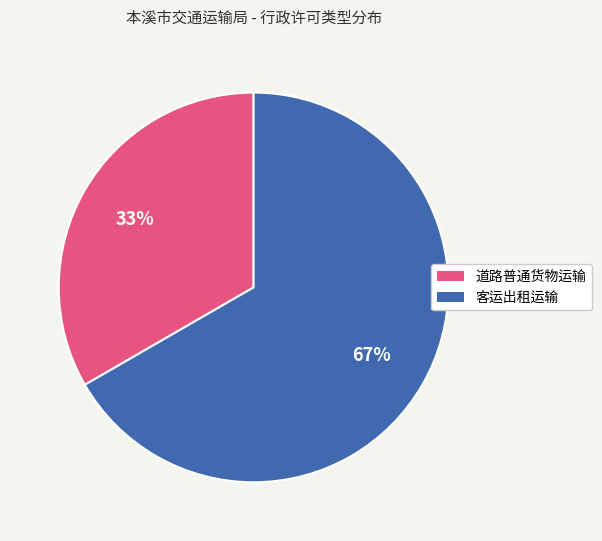

Count the number of slices in the pie.

2